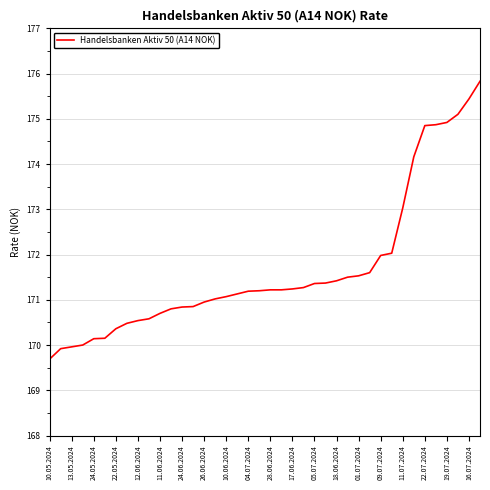

What is the maximum value shown in the chart?

175.8